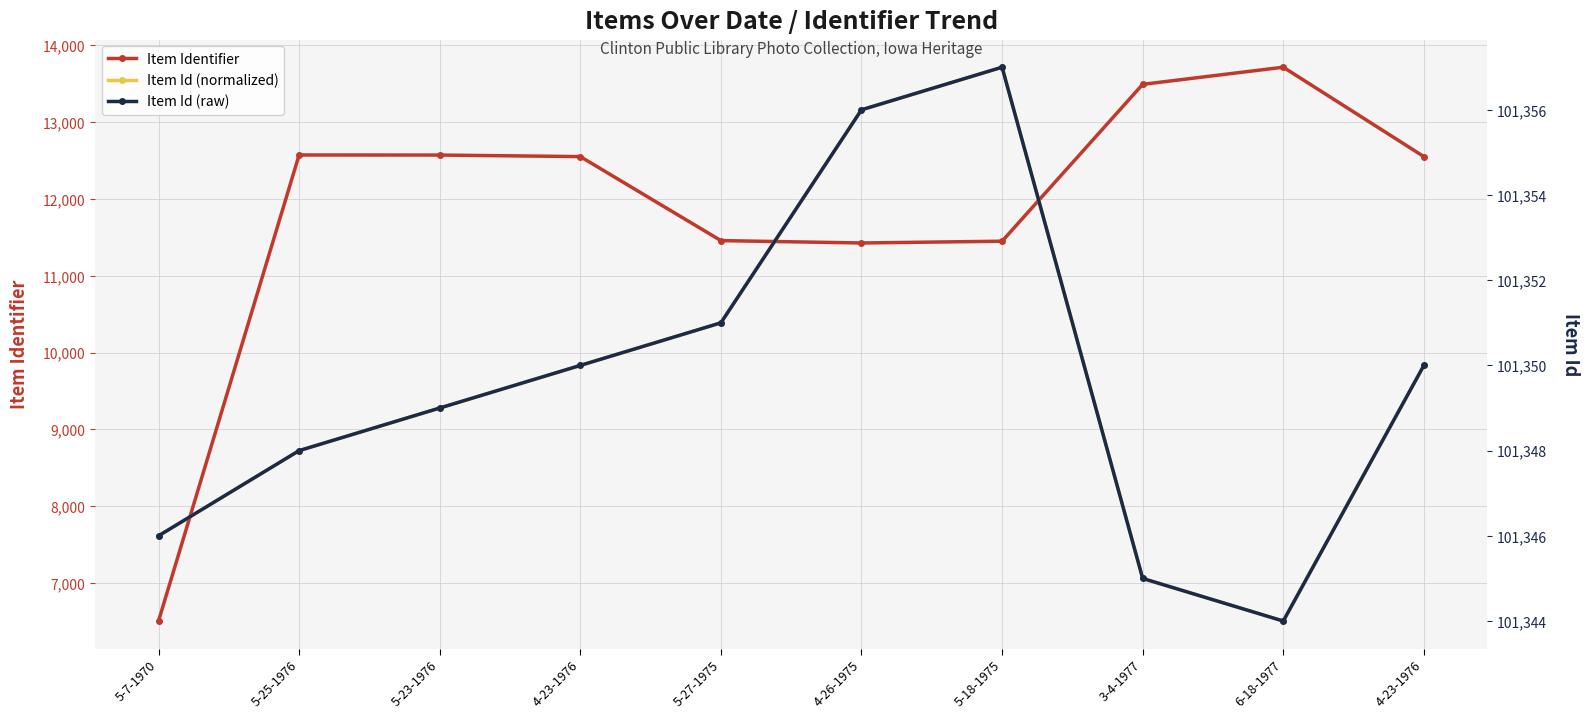

True or false: Item Id (normalized) has a value of 22281.3 at 5-18-1975.

False